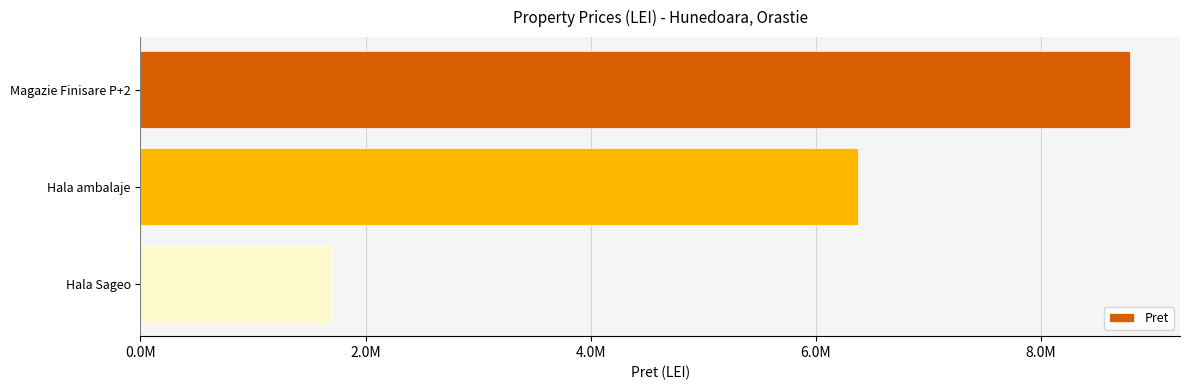

How many values are between 1695400 and 8795600?

3